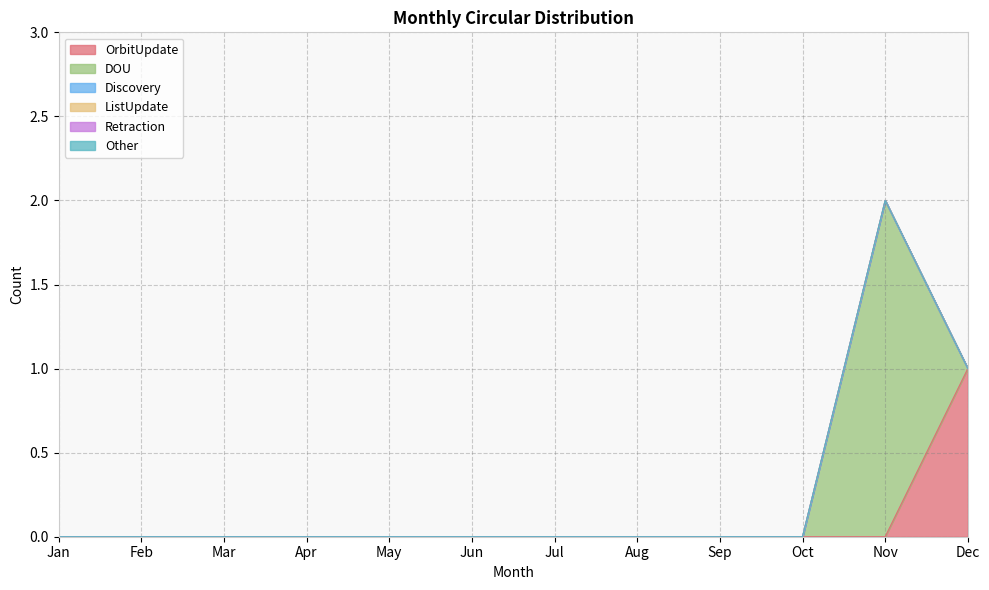

What is the sum of all DOU values?

2